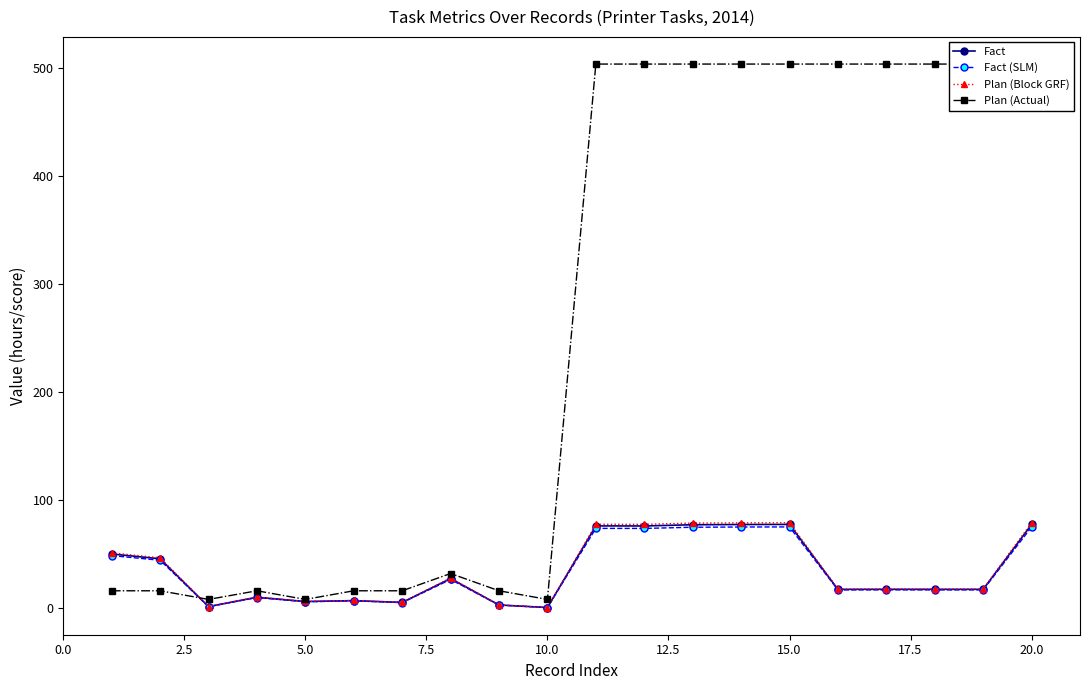

How many lines are shown in the chart?

4